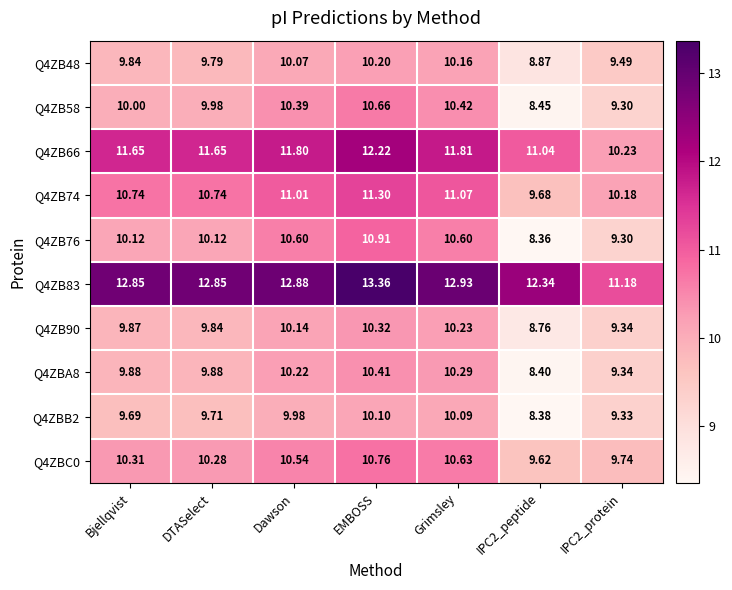

At which category does the chart reach its peak across all series?

EMBOSS